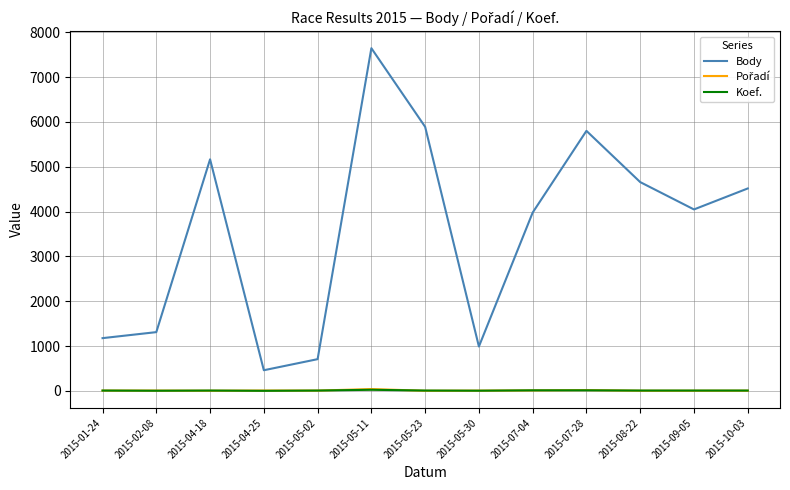

At which category is the sum across all series the highest?

2015-05-11